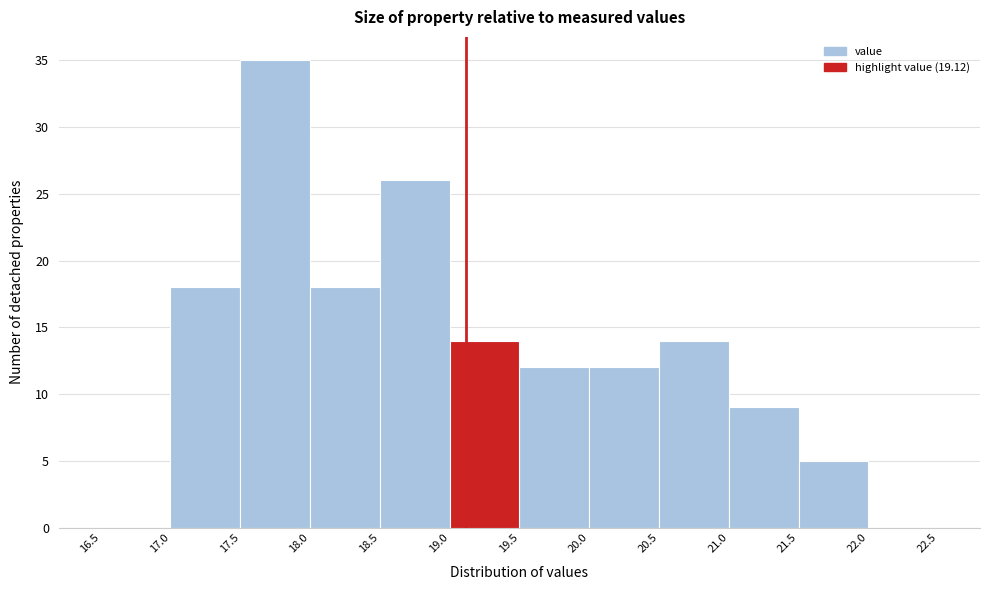

Which range on the x-axis has the tallest bar?

17.5 to 18.0